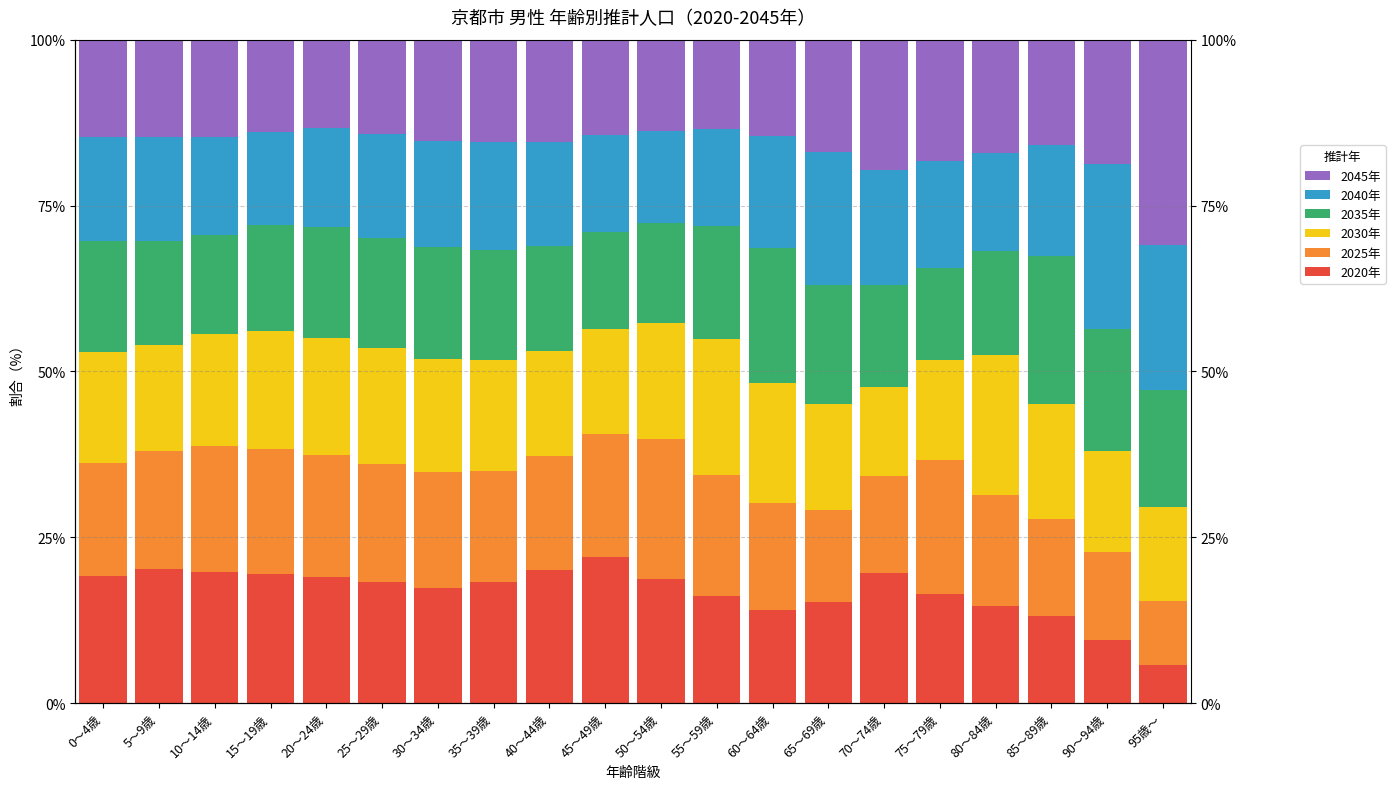

What position from the left is 85～89歳?

18